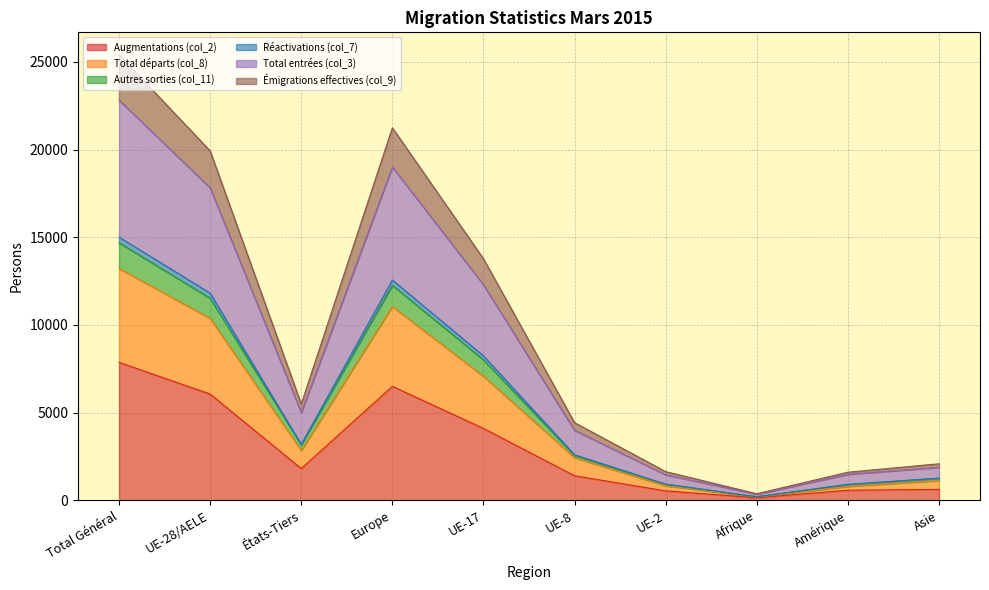

True or false: Augmentations (col_2) has a value of 6498 at Europe.

True